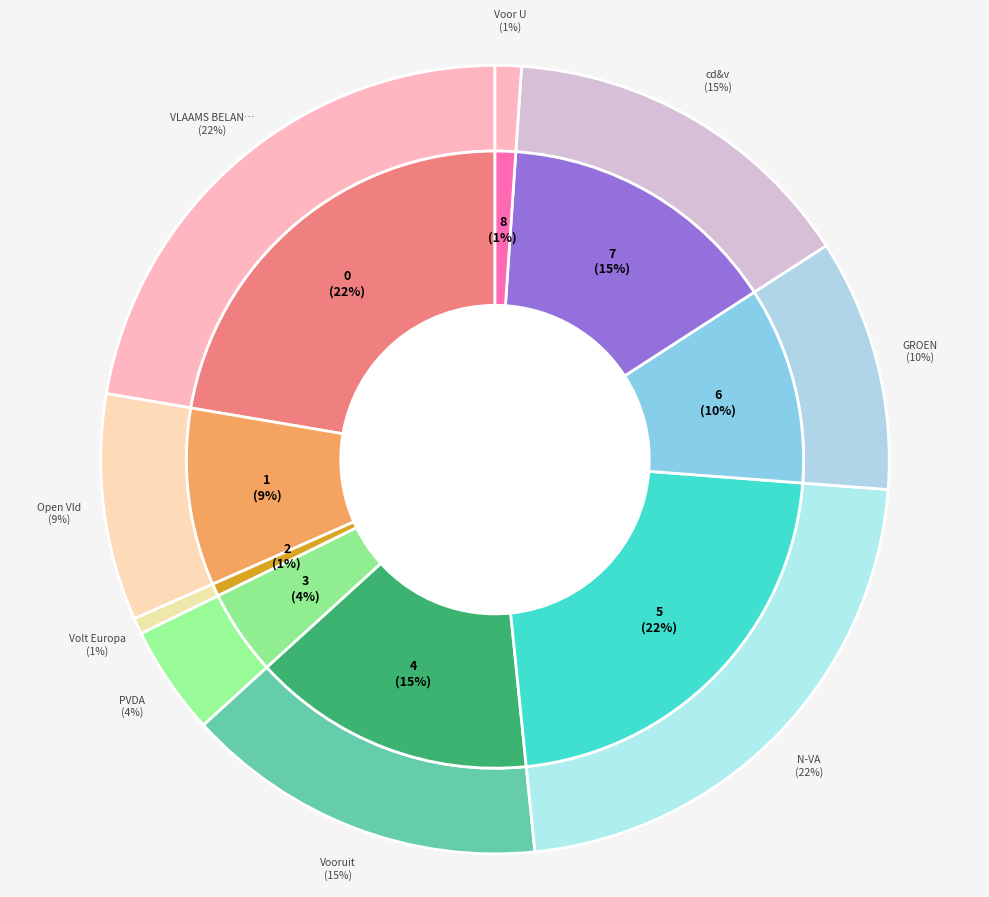

How many slices are in this pie chart?

9